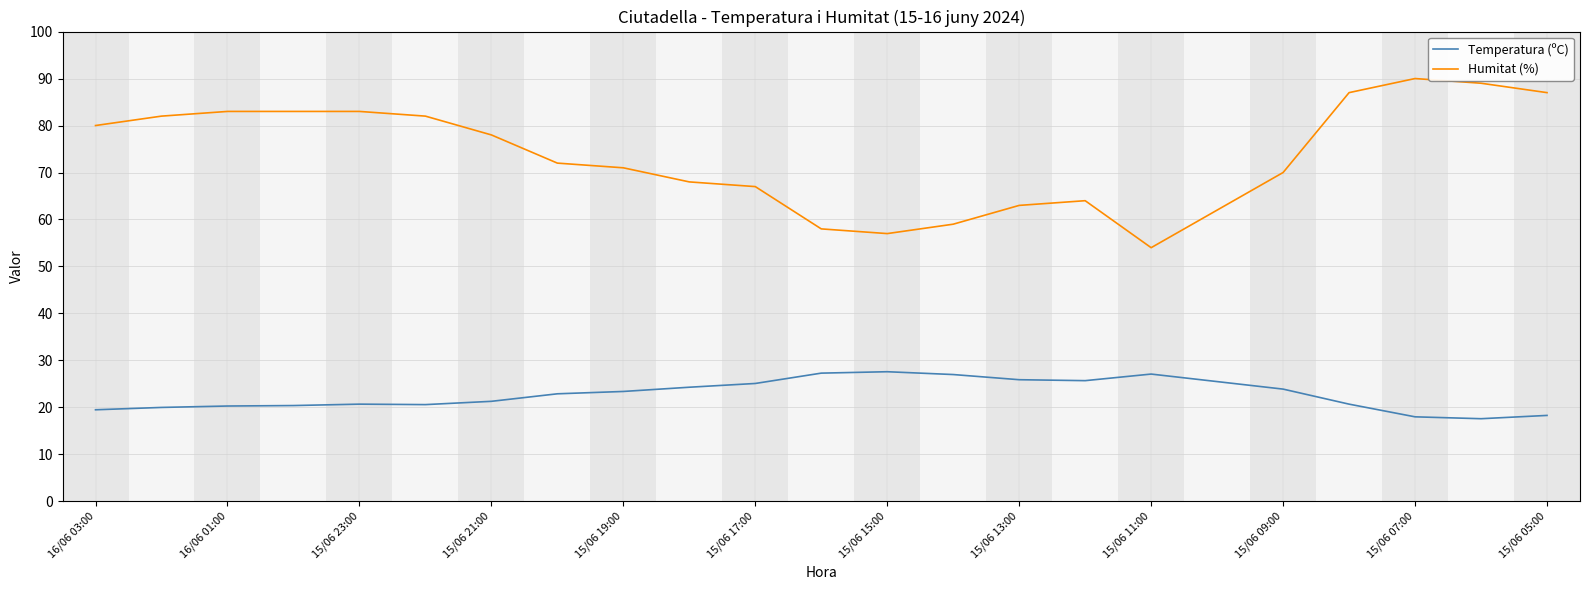

True or false: Temperatura (ºC) and Humitat (%) cross at least once.

False